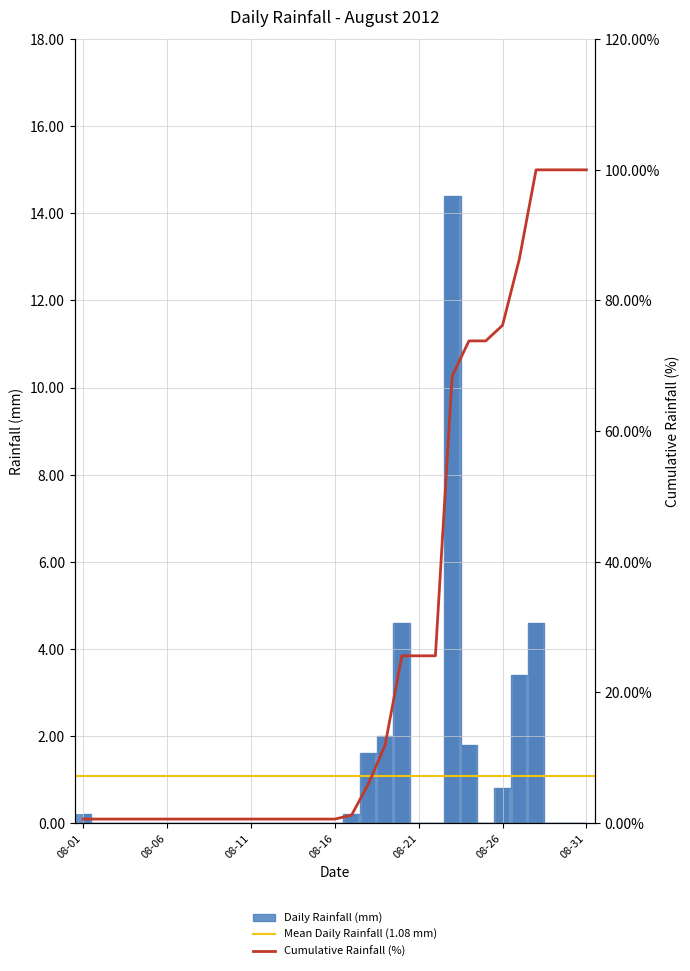

What is the average value?

1.1